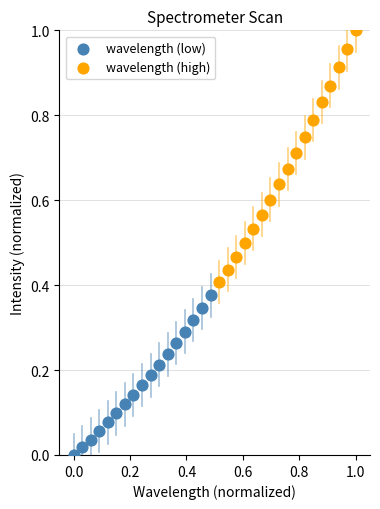

Which series has the largest Y range (max minus min)?

wavelength (high)